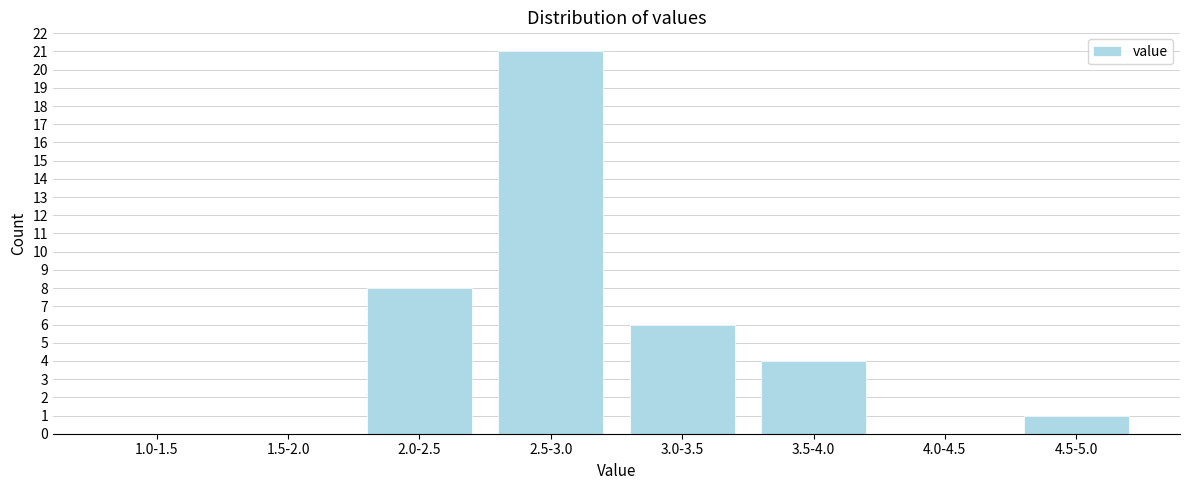

Reading left to right, extract all data points from this chart.

1.0-1.5=0	1.5-2.0=0	2.0-2.5=8	2.5-3.0=21	3.0-3.5=6	3.5-4.0=4	4.0-4.5=0	4.5-5.0=1